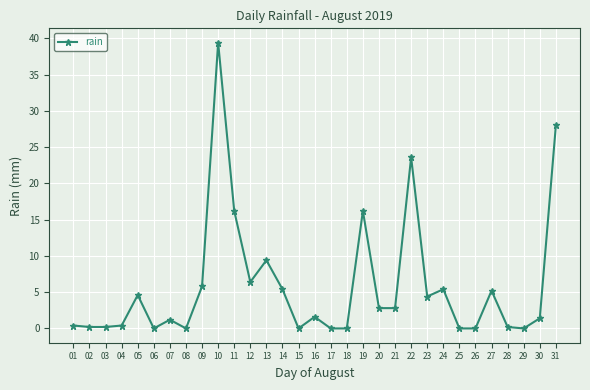

Is it true that the value at 31 is 28.0?

True